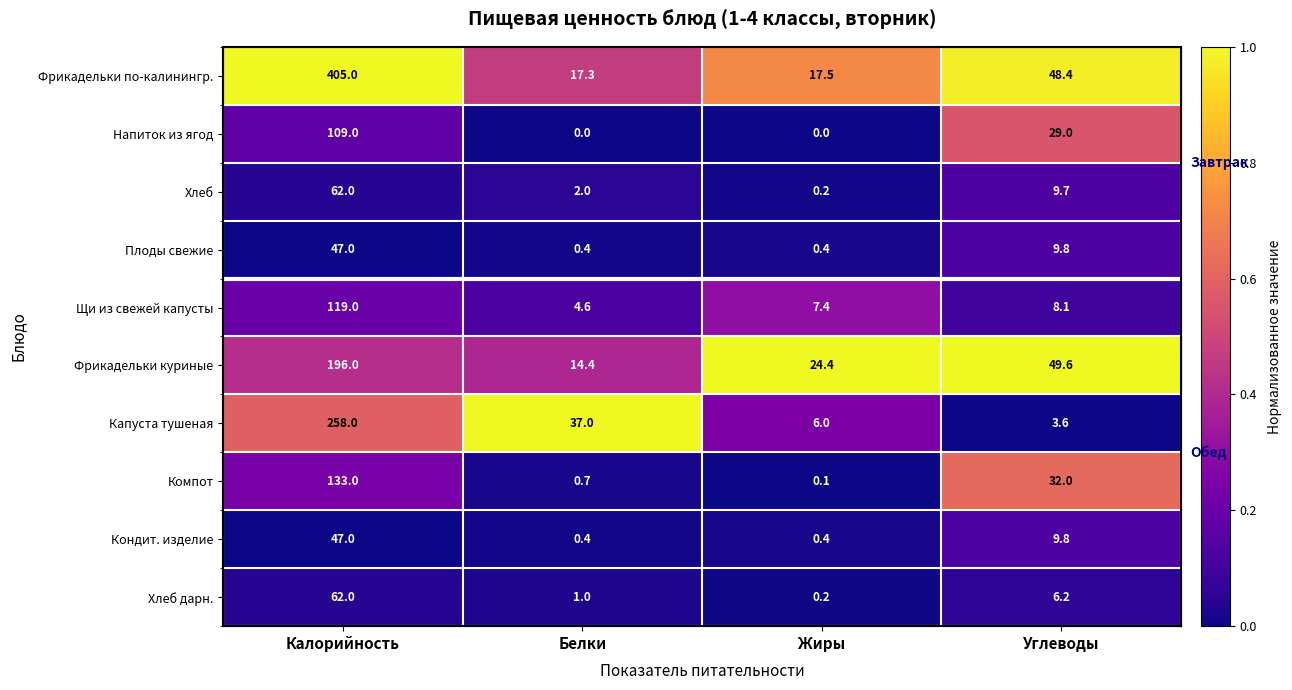

At how many categories does at least one series exceed 0?

4